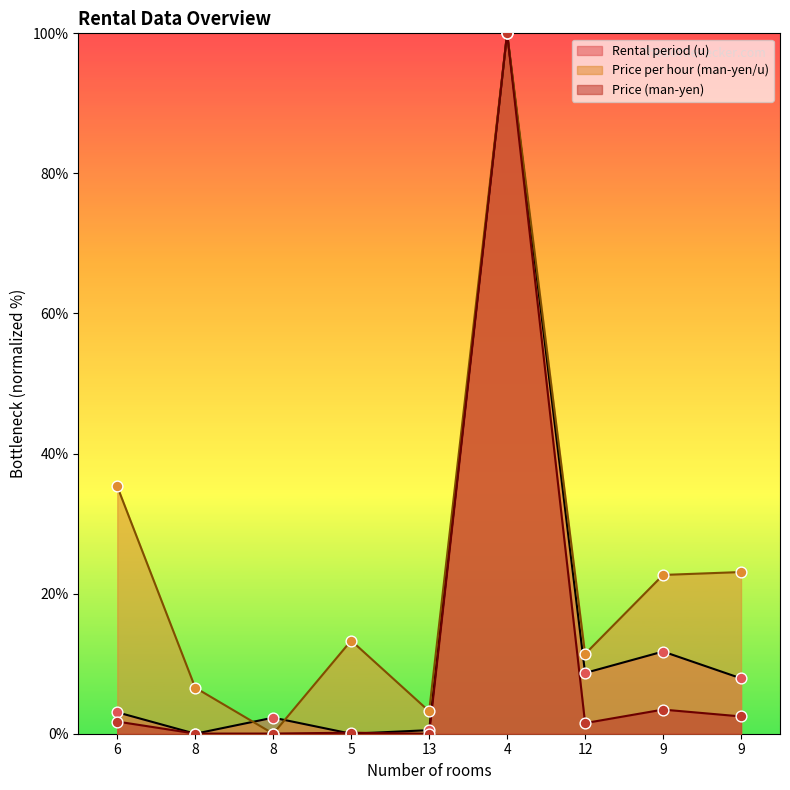

What are all the series names shown in the legend?

Rental period (u), Price per hour (man-yen/u), Price (man-yen)